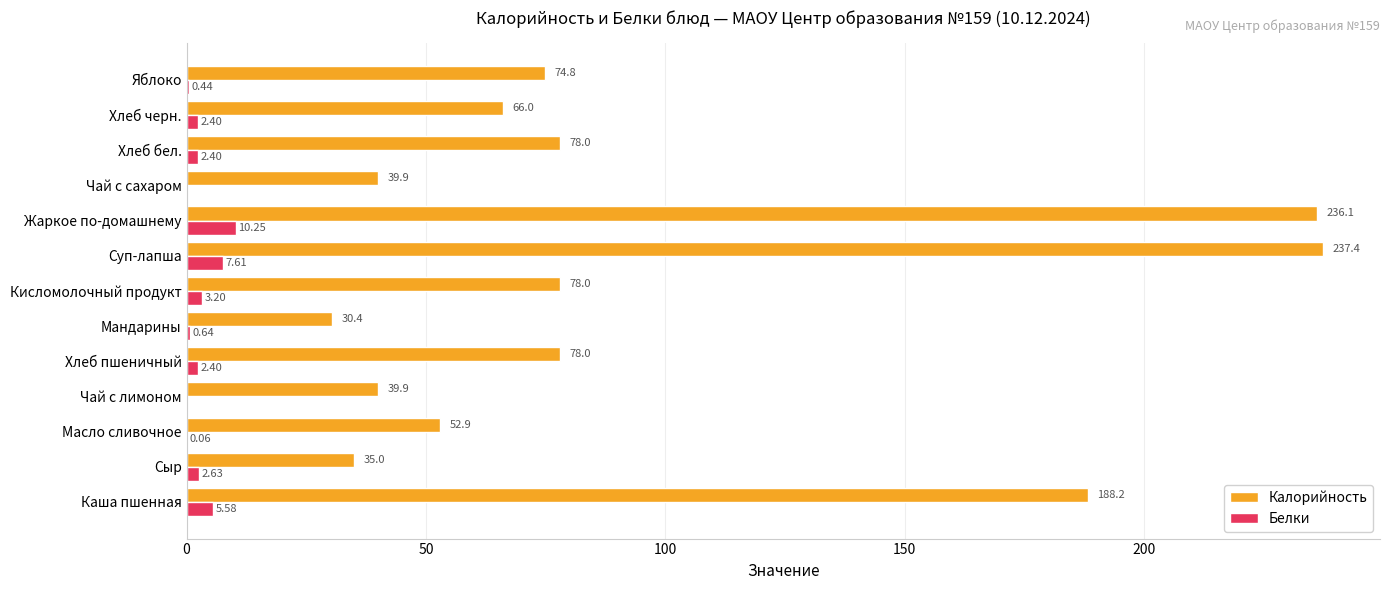

At which label does Белки reach its peak?

Жаркое по-домашнему